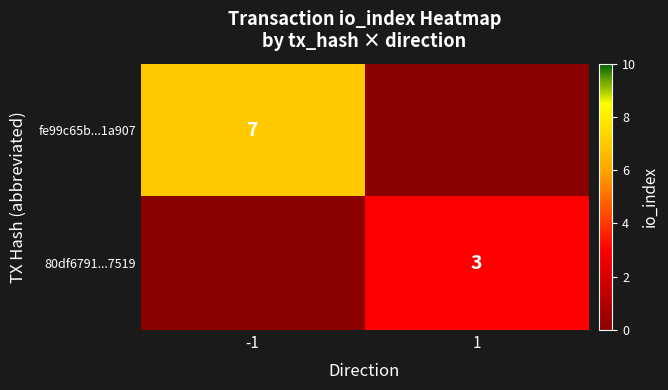

The fe99c65b...1a907 series shows 12 at -1. True or false?

False